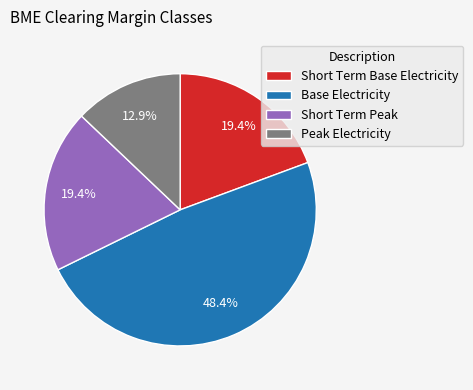

What percentage is NOT represented by Base Electricity?

51.6%